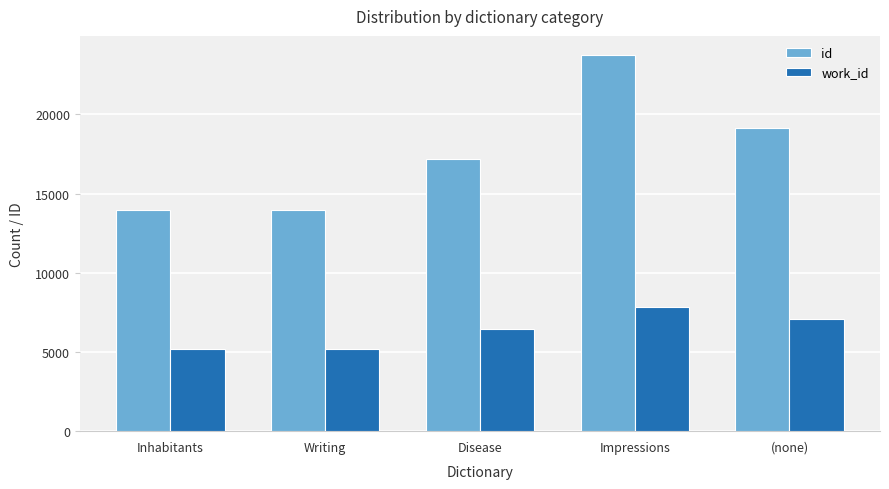

At how many categories does at least one series exceed 7856?

5